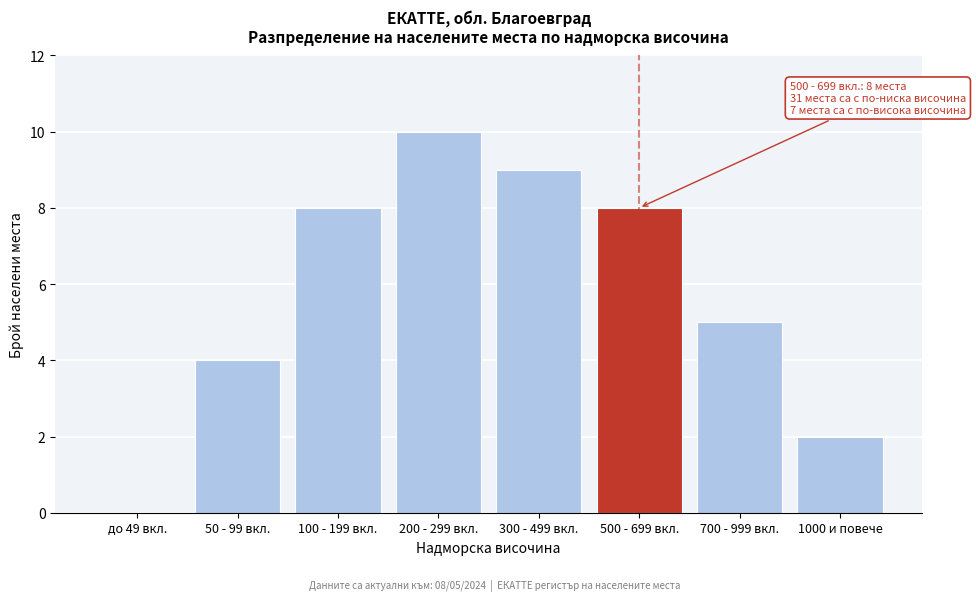

Reading left to right, what are all the values shown in this chart?

до 49 вкл.=0	50 - 99 вкл.=4	100 - 199 вкл.=8	200 - 299 вкл.=10	300 - 499 вкл.=9	500 - 699 вкл.=8	700 - 999 вкл.=5	1000 и повече=2